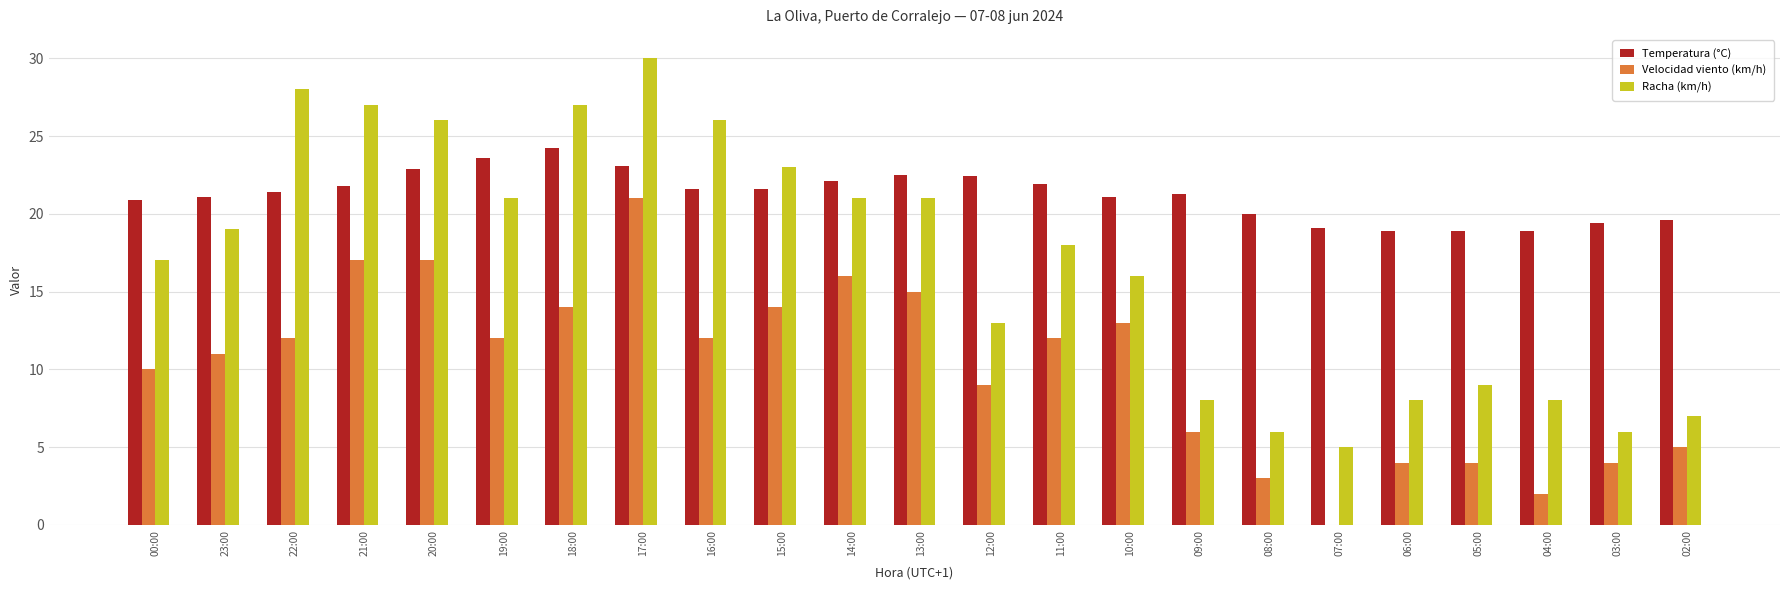

Is it true that Temperatura (°C) equals 18.9 at 06:00?

True